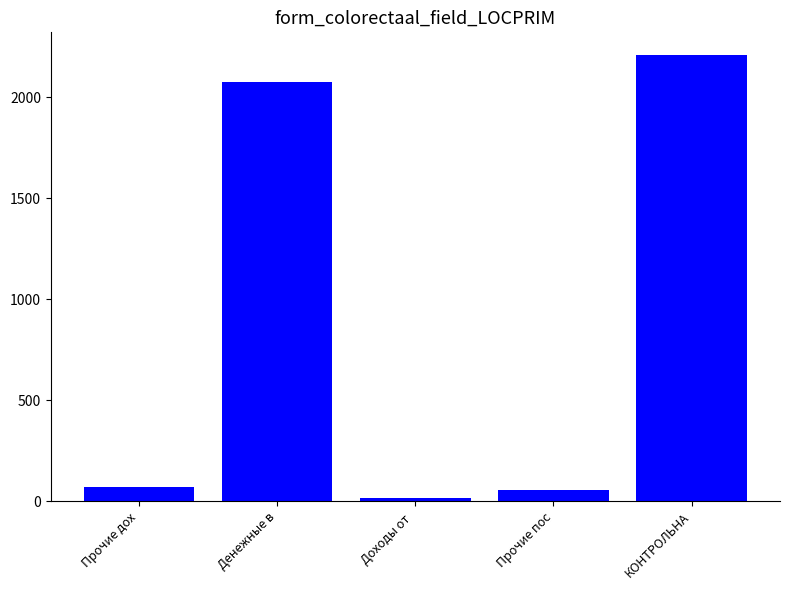

Reading left to right, what are all the values shown in this chart?

Прочие дох=70	Денежные в=2074	Доходы от =14	Прочие пос=53	КОНТРОЛЬНА=2211